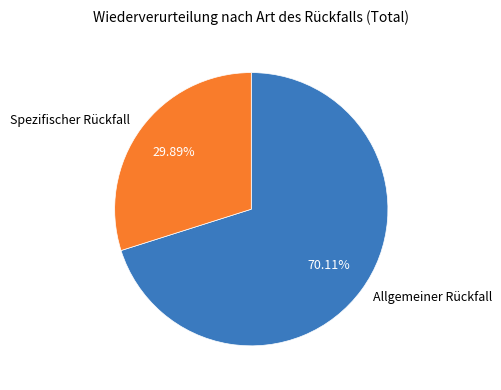

Which category has the biggest portion of the pie?

Allgemeiner Rückfall